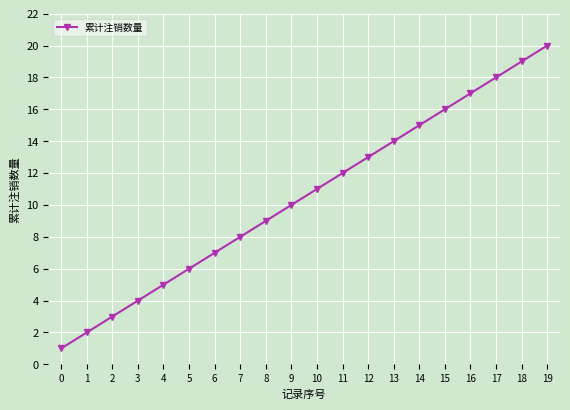

List the labels in order of value, largest first.

19, 18, 17, 16, 15, 14, 13, 12, 11, 10, 9, 8, 7, 6, 5, 4, 3, 2, 1, 0